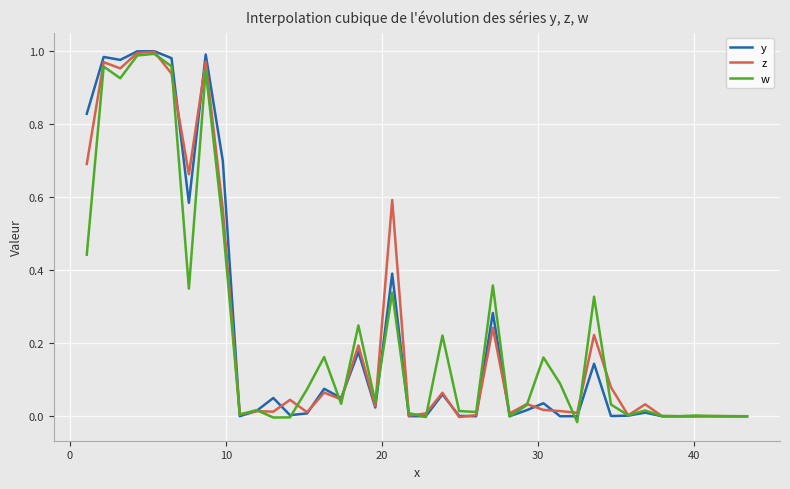

Does the chart display data point markers on the line(s)?

No